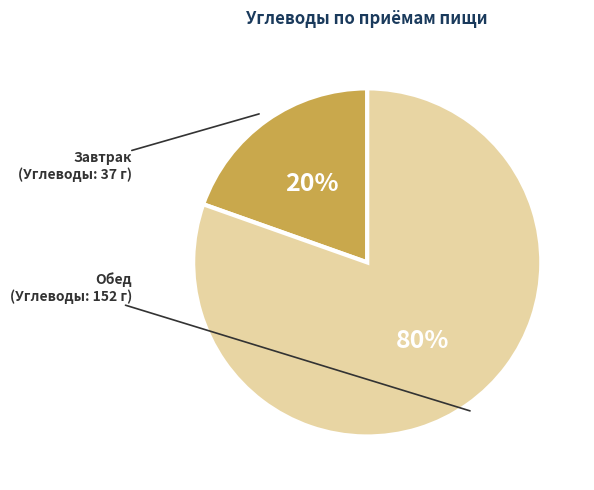

Is there any slice that represents more than half of the pie?

Yes